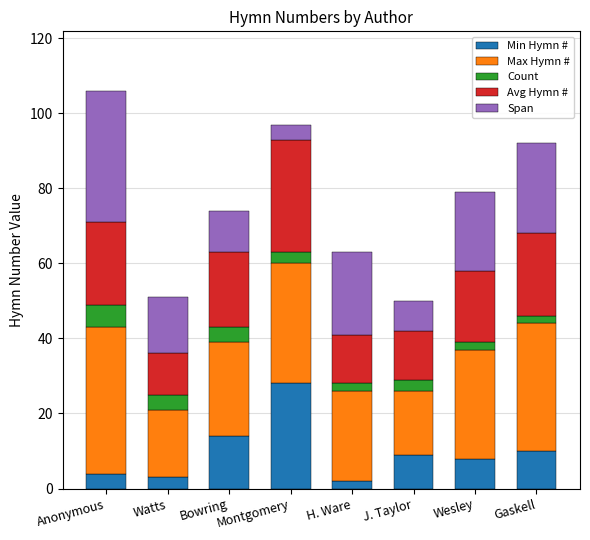

What is the sum of all Min Hymn # values?

78